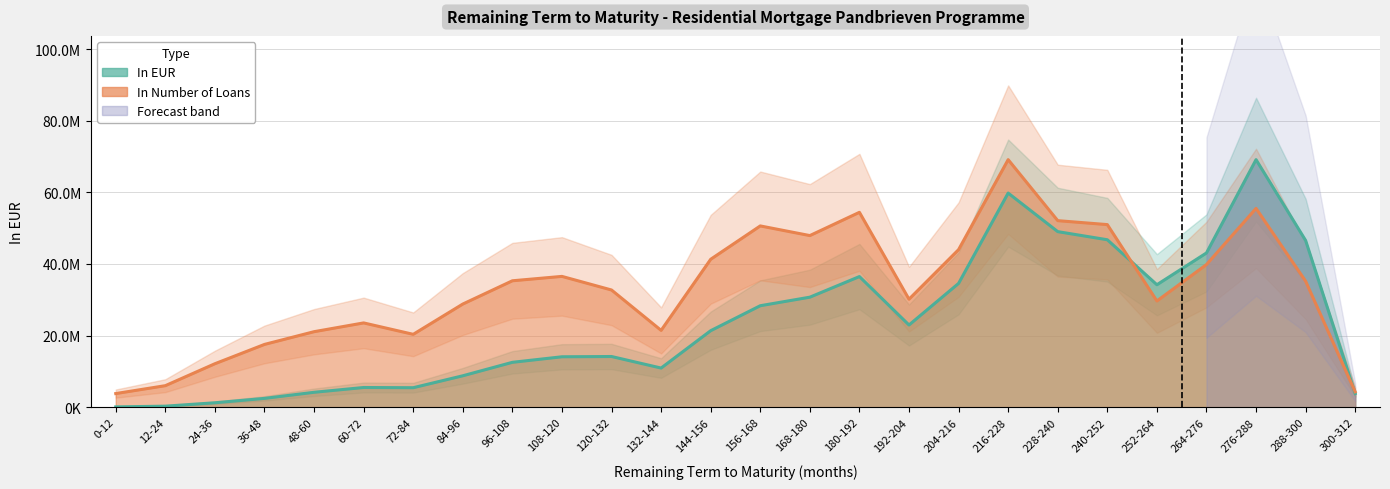

Which series changed the most between 96-108 and 132-144?

In Number of Loans